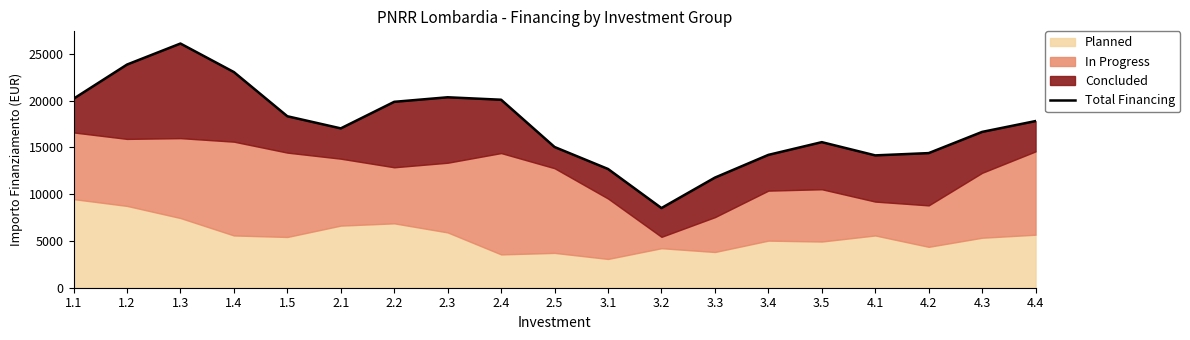

The chart shows a value of 21308.1 at 3.5. True or false?

False